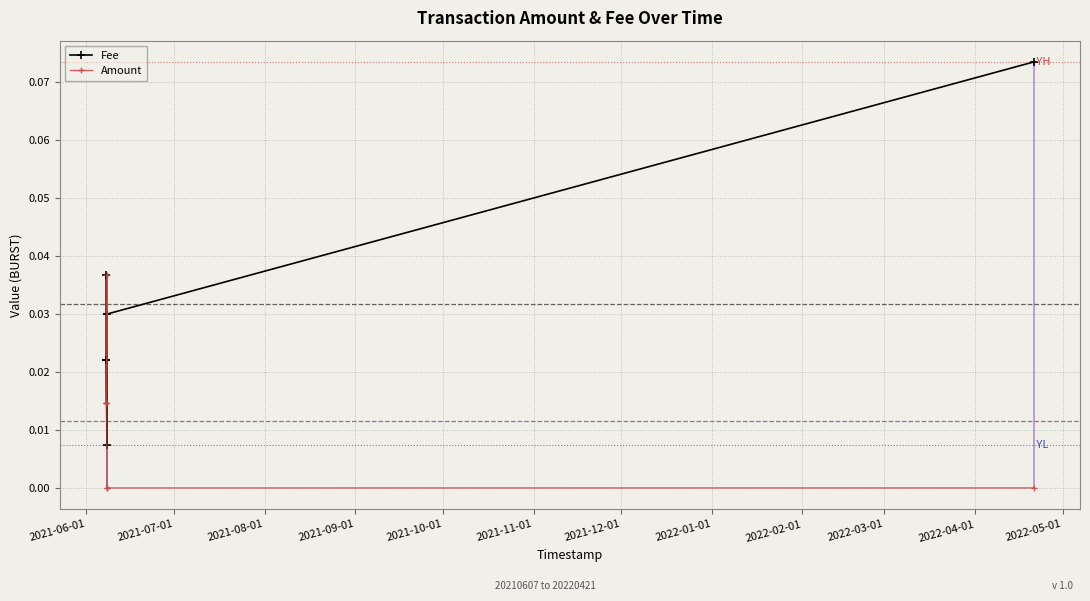

How many series are shown in this chart?

2